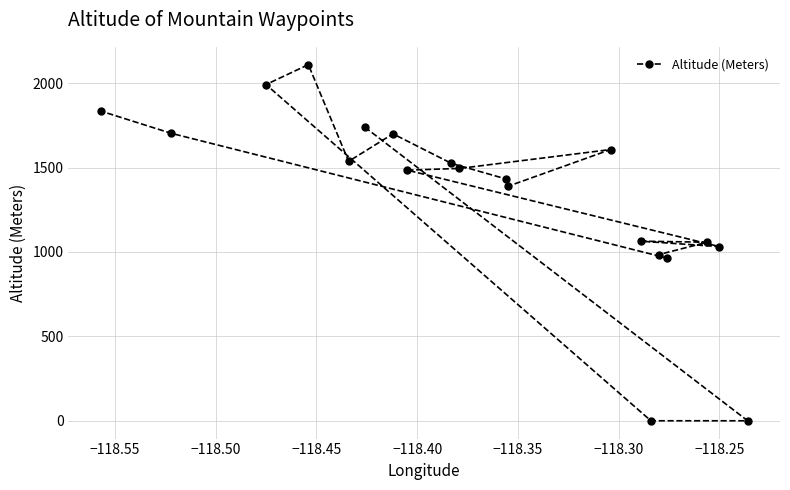

What is the difference between the maximum and second lowest values?

2110